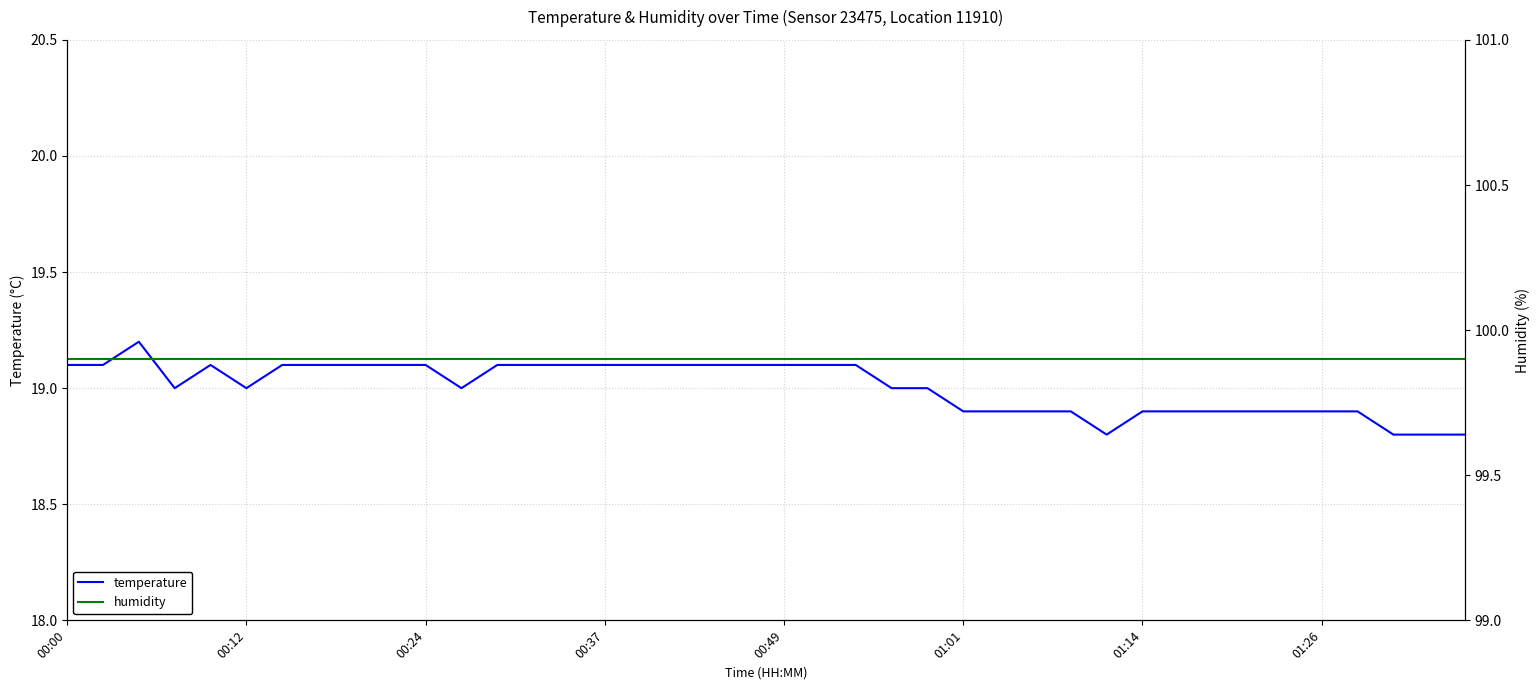

Is this an area chart (filled region under the line)?

No